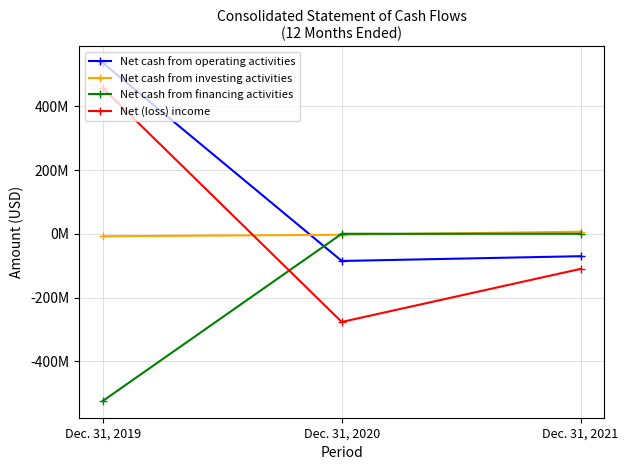

At which category is the sum across all series the highest?

Dec. 31, 2019